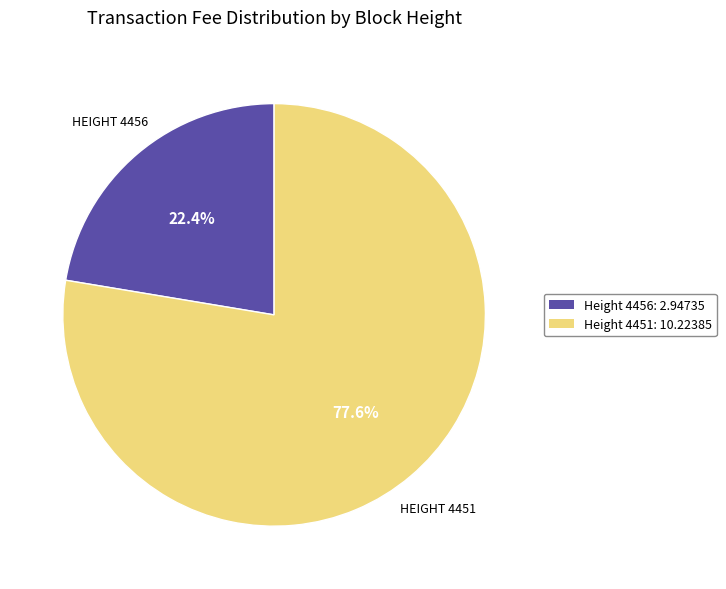

Does any single category account for the majority?

Yes